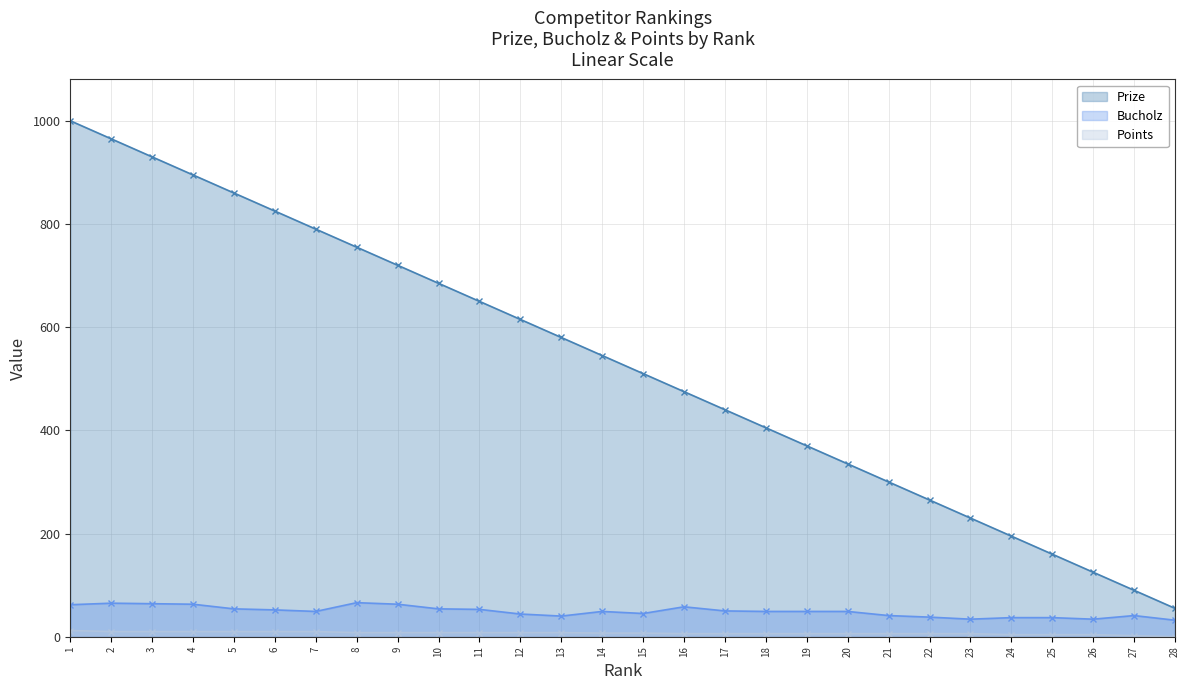

Rank the series at 2 from highest to lowest value.

Prize, Bucholz, Points